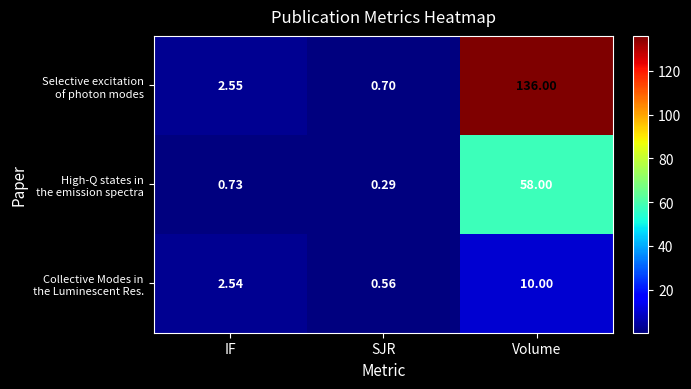

Which label corresponds to the largest value in the chart?

Volume